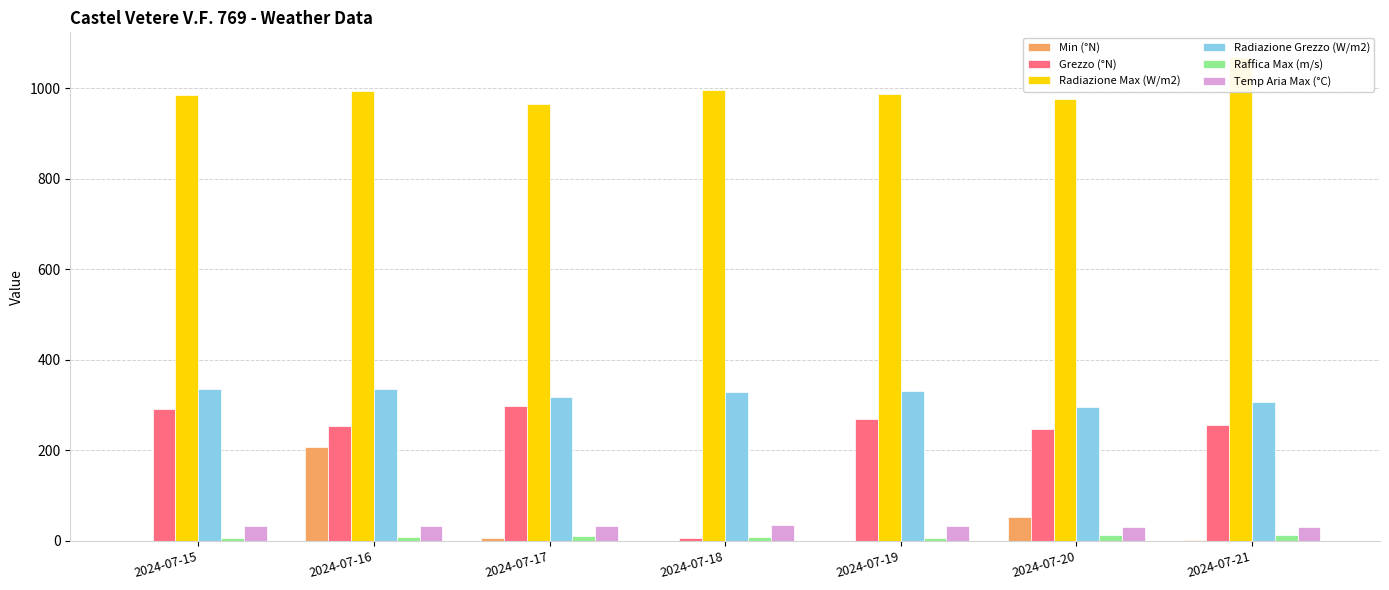

Which series has the largest total across all categories?

Radiazione Max (W/m2)